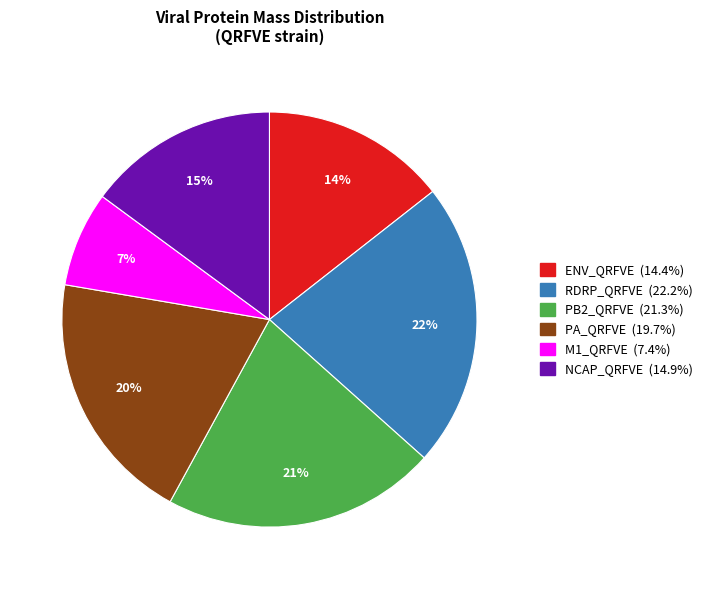

To the nearest percent, what is the average slice percentage?

17%